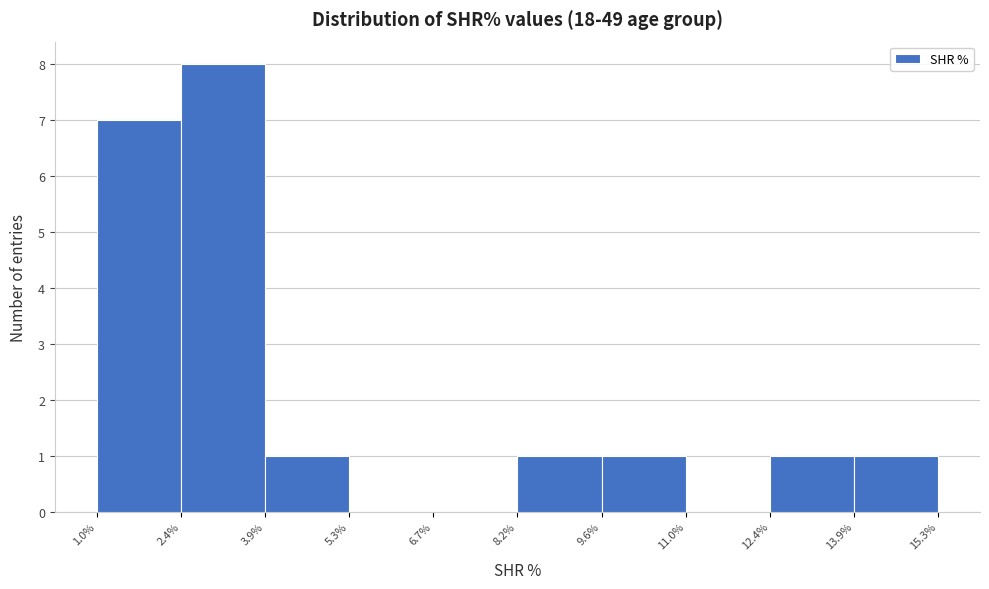

Reading left to right, list every bar in this chart as the range it spans on the x-axis followed by its height. The values are not printed on the chart, so give them approximately, as read against the axis.

1.0% to 2.4%: 7
2.4% to 3.9%: 8
3.9% to 5.3%: 1
5.3% to 6.7%: 0
6.7% to 8.2%: 0
8.2% to 9.6%: 1
9.6% to 11.0%: 1
11.0% to 12.4%: 0
12.4% to 13.9%: 1
13.9% to 15.3%: 1